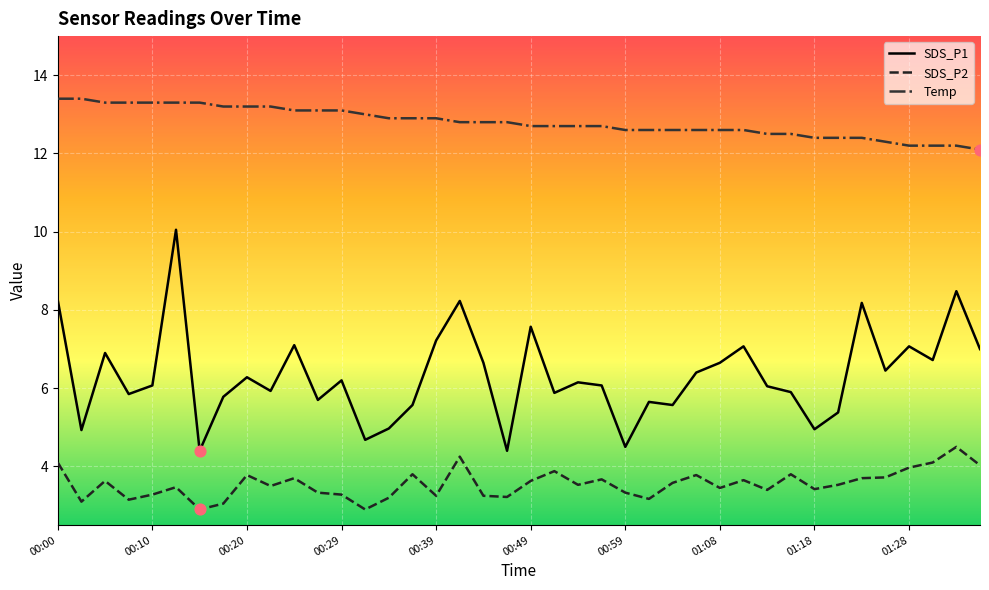

What is the minimum value for SDS_P1?

4.4